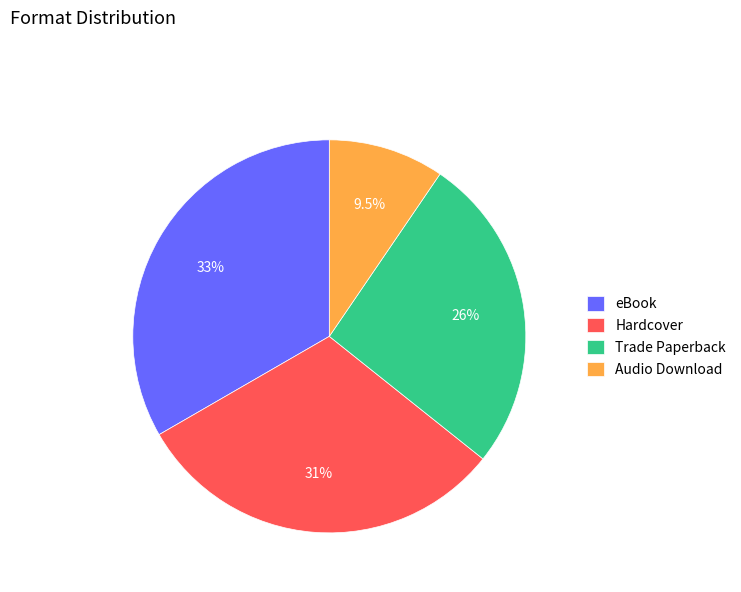

What is the largest slice in the pie chart?

eBook